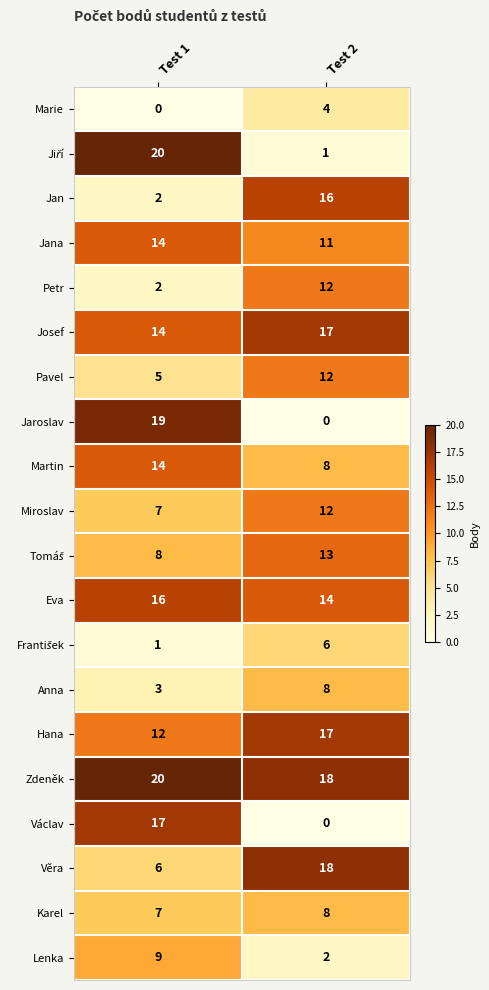

Is it true that Zdeněk equals 18 at Test 2?

True